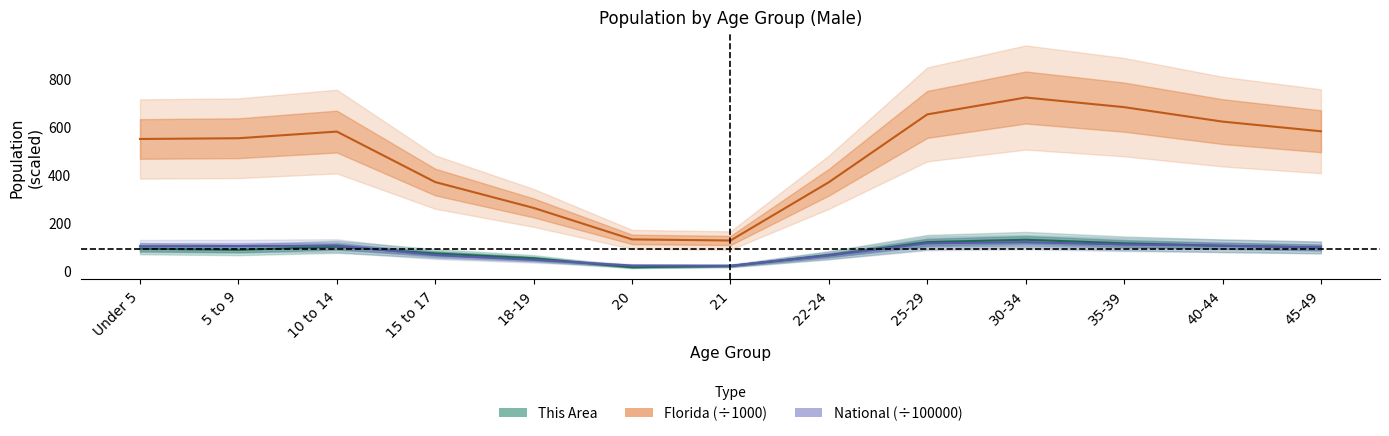

Reading right to left, transcribe all the data shown in this chart.

this_area: 98.0	105.0	115.0	130.0	120.0	66.0	21.0	16.0	53.0	73.0	101.0	88.0	93.0
florida: 580.0	620.0	680.0	720.0	650.0	368.7	126.9	131.5	262.0	369.3	578.7	551.1	548.0
national: 98.0	105.0	110.0	120.0	115.0	64.8	22.2	23.1	46.5	66.6	105.8	103.9	103.2